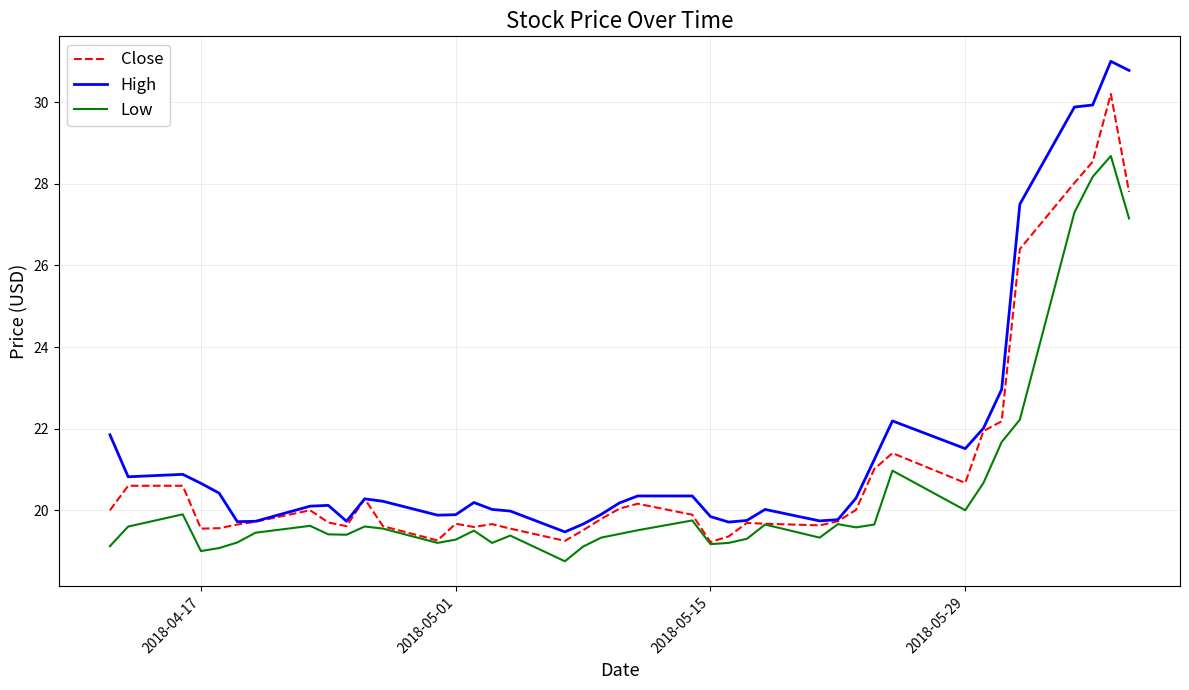

Which series has the largest total across all categories?

High